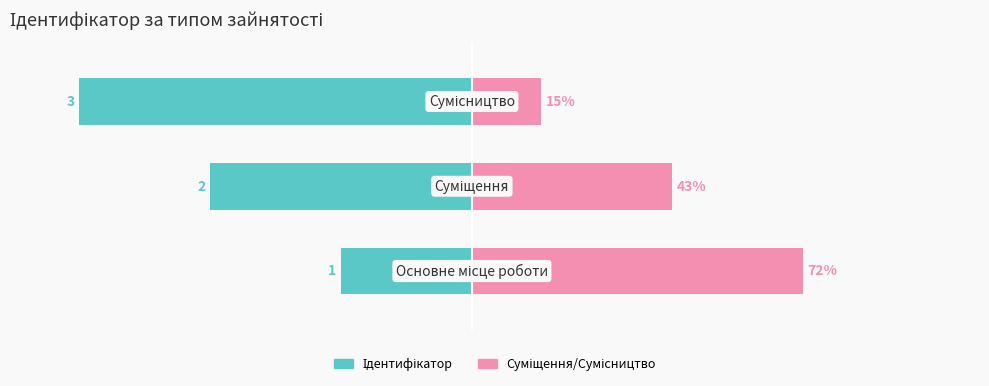

Is it true that Ідентифікатор equals -37.3 at 2?

False